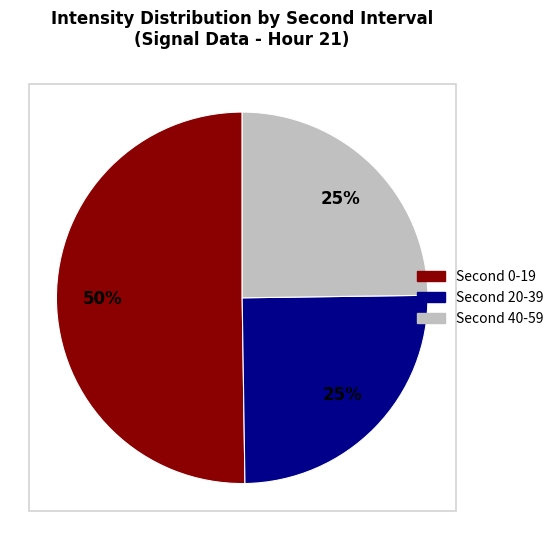

Which category has the biggest portion of the pie?

Second 0-19